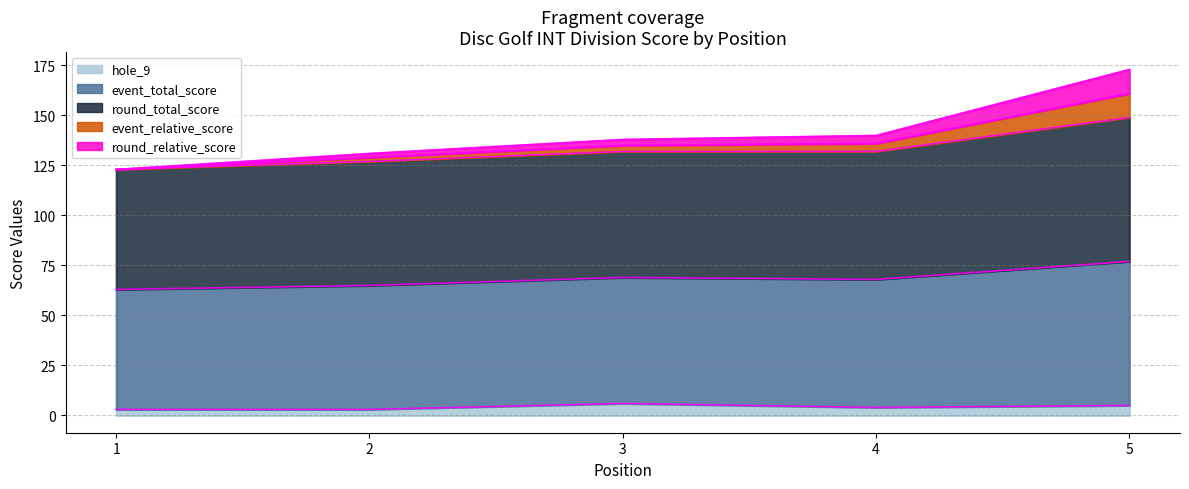

What is the difference between the maximum and minimum values in the hole_9 series?

3